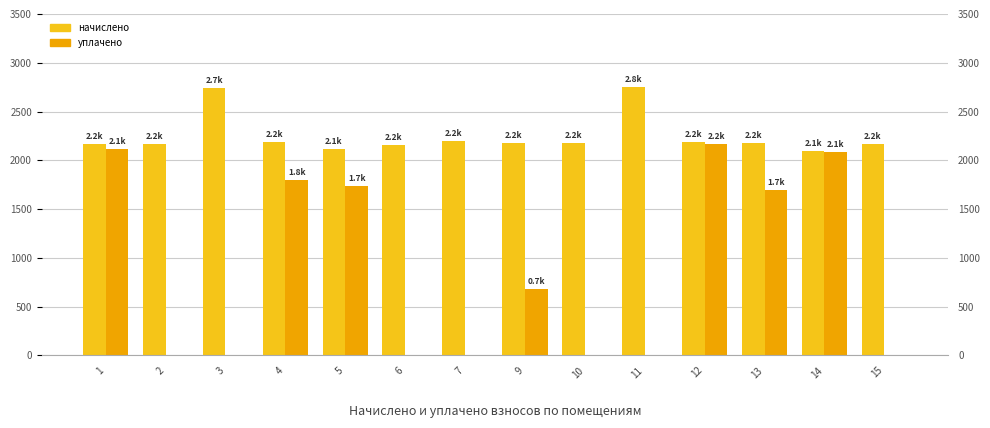

Rank the categories by уплачено value from highest to lowest.

12, 1, 14, 4, 5, 13, 9, 2, 3, 6, 7, 10, 11, 15